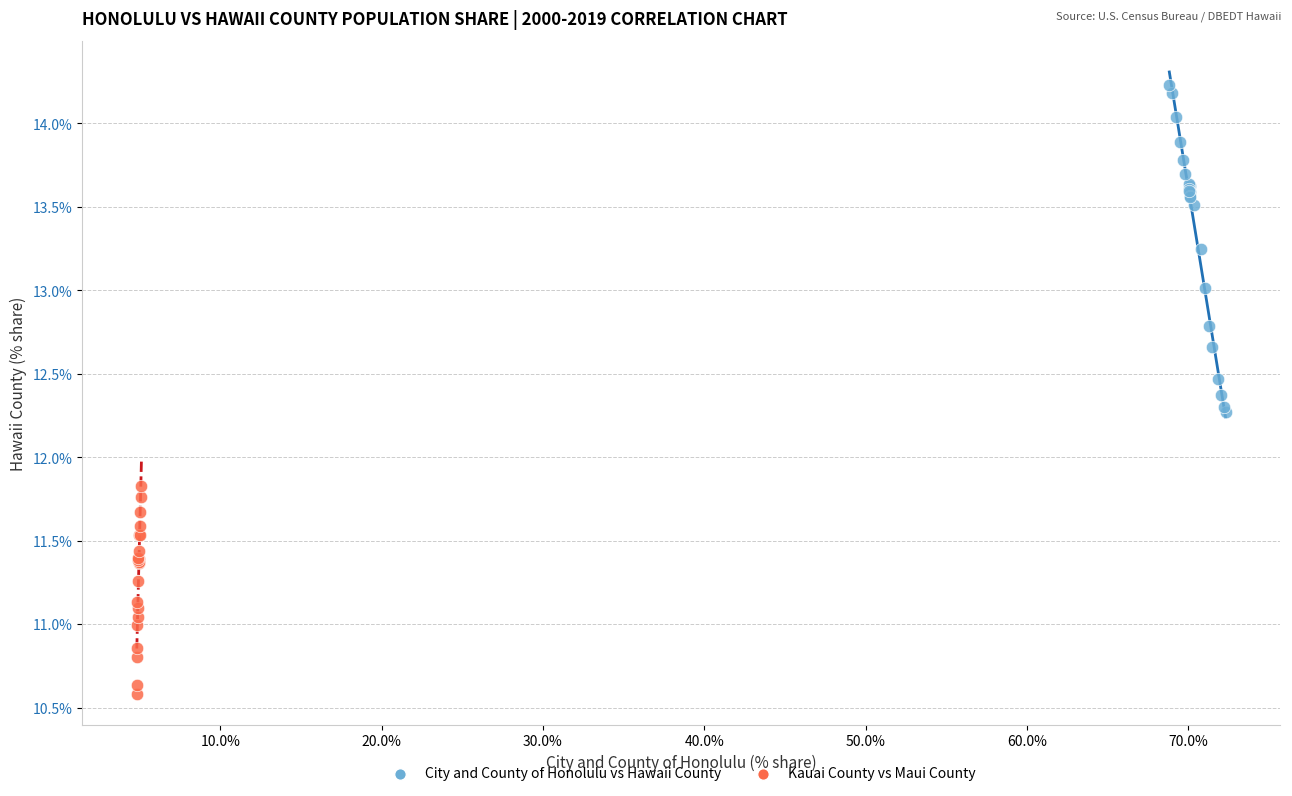

Which series has the widest spread of Y values?

City and County of Honolulu vs Hawaii County